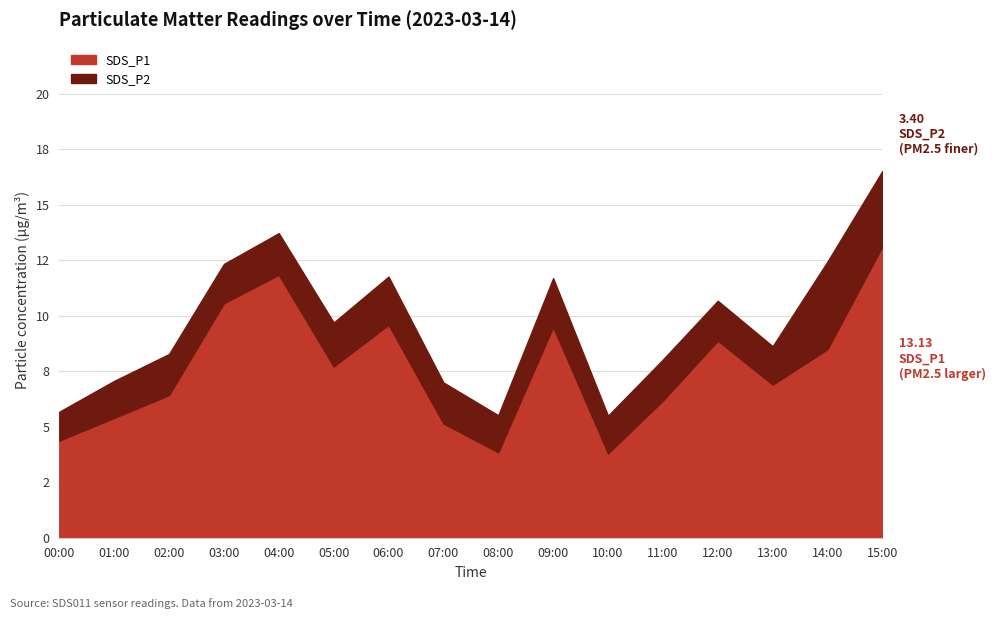

Reading right to left, extract all data points from this chart.

SDS_P1: 13.1	8.5	6.9	8.9	6.2	3.8	9.5	3.9	5.2	9.6	7.7	11.8	10.6	6.4	5.4	4.4
SDS_P2: 3.4	4.0	1.7	1.8	1.9	1.7	2.2	1.7	1.9	2.2	2.0	1.9	1.8	1.9	1.7	1.3